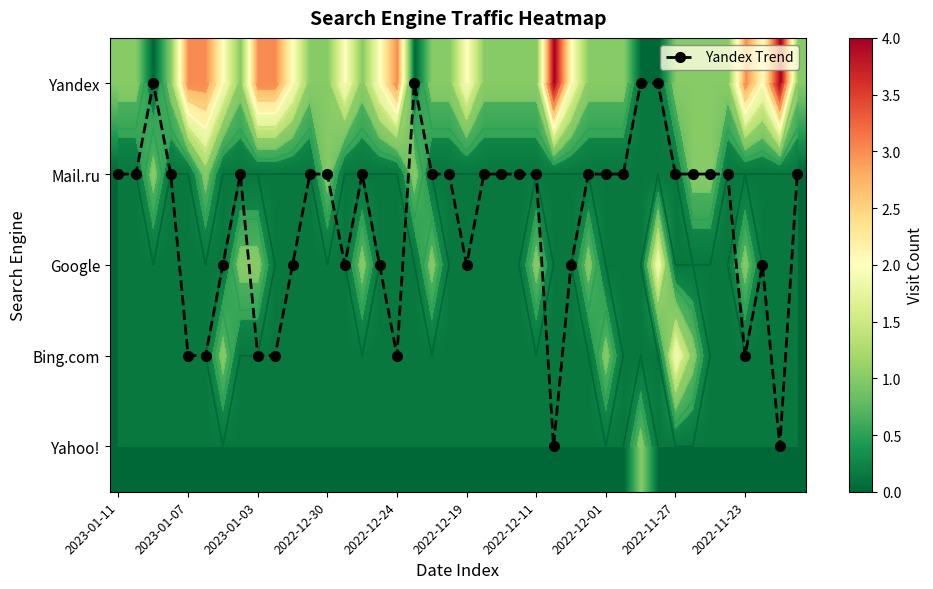

Which has a higher value, 23 or 33?

23